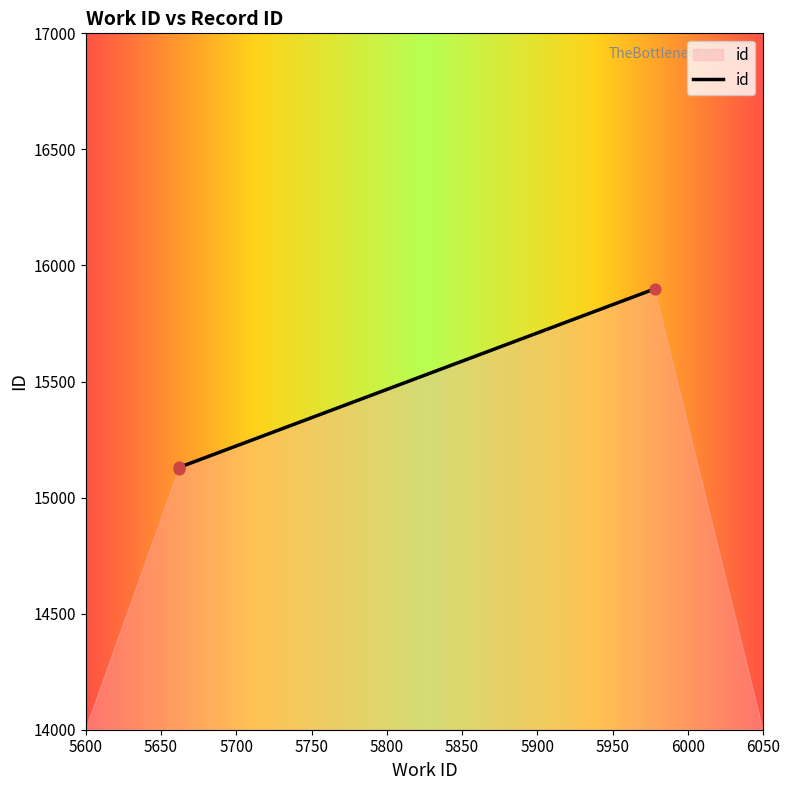

Between 5662 and 5662, which is larger?

5662